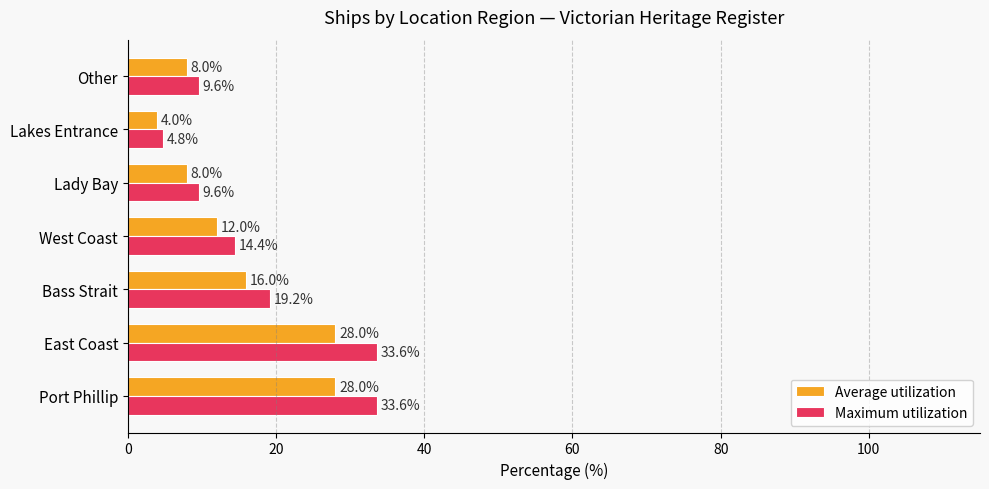

What is the minimum value for Maximum utilization?

4.8